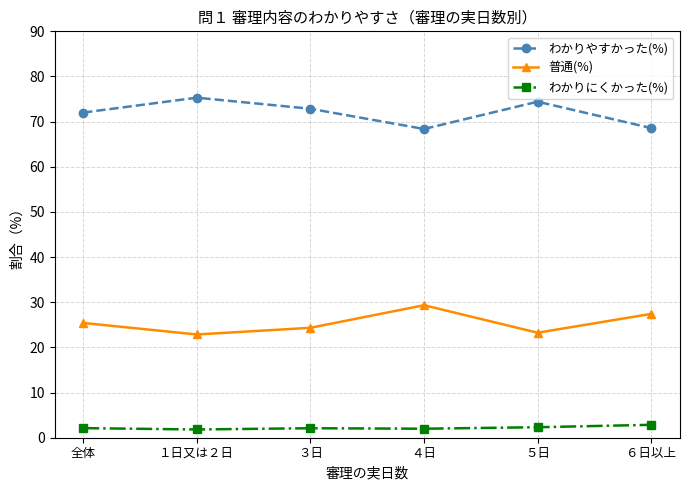

What is the sum of the 普通(%) values at 全体 and ３日?

49.8